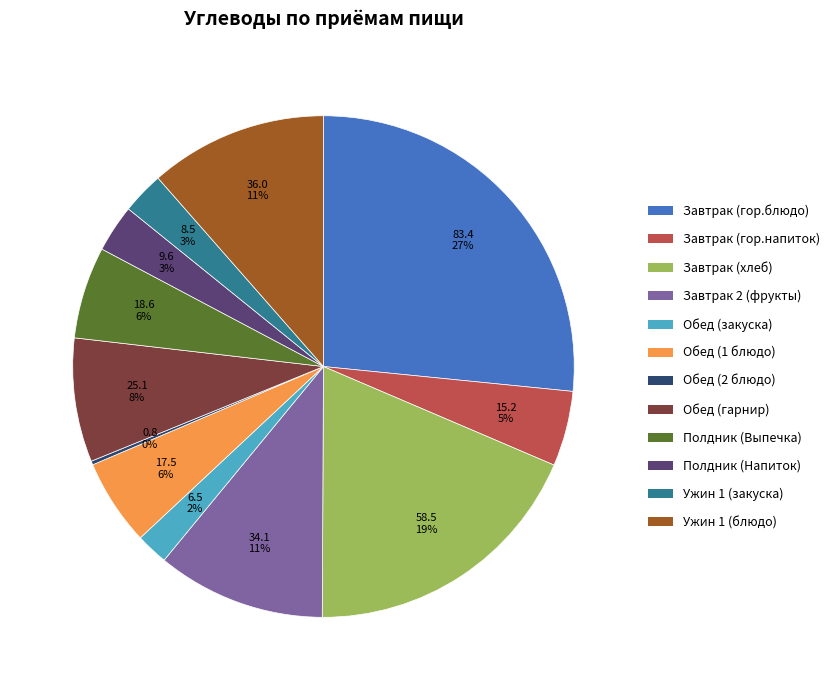

Which category has the biggest portion of the pie?

Завтрак (гор.блюдо)